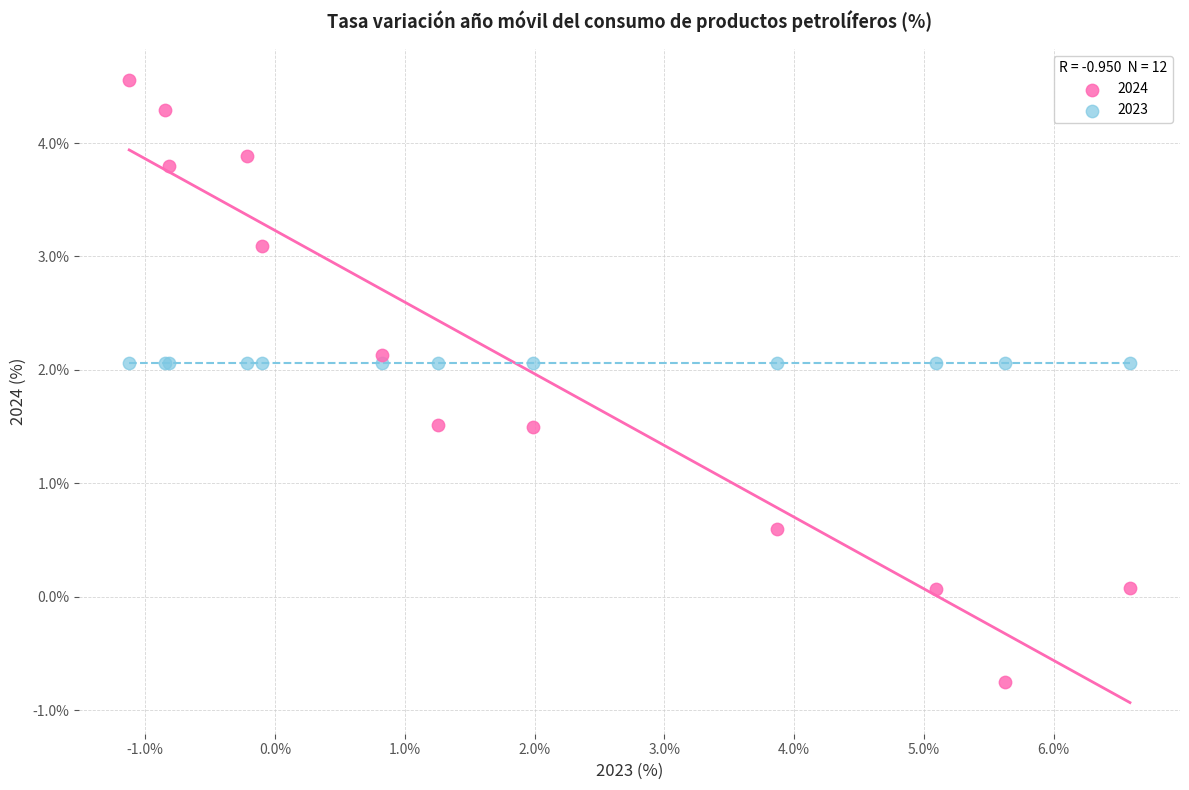

Which series contains the highest Y value?

2024